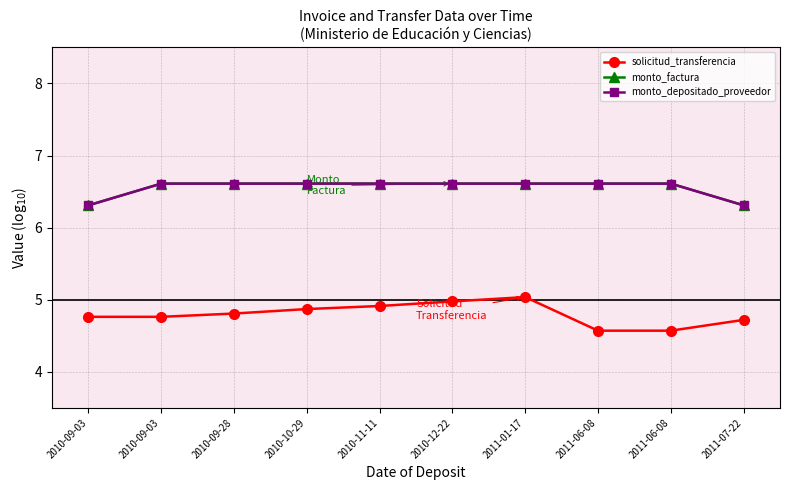

How many monto_factura values are between 6 and 7?

10